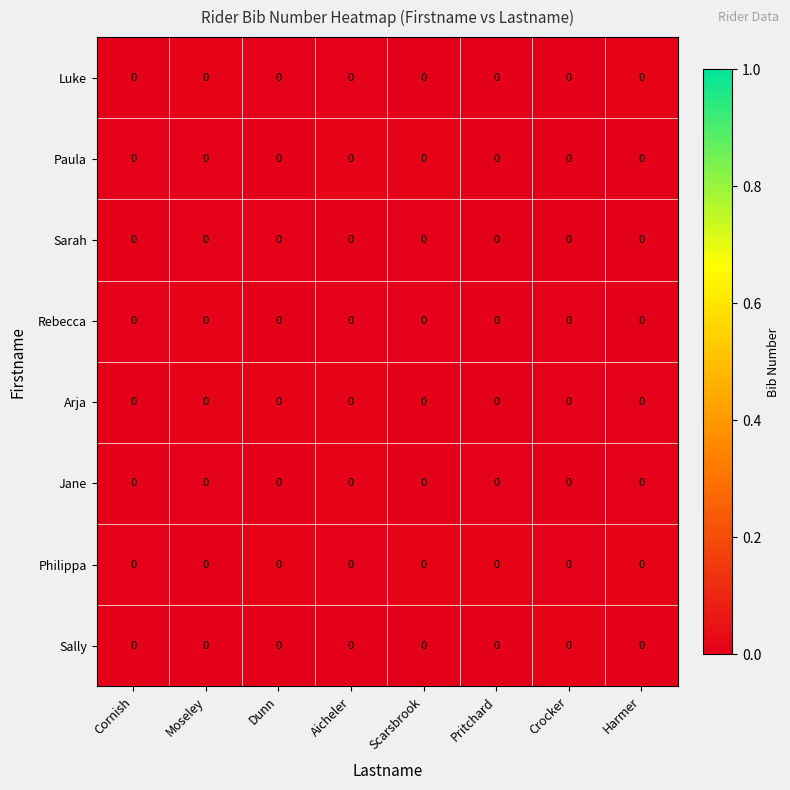

Rank the series by their maximum value, from highest to lowest.

Paula, Philippa, Arja, Luke, Jane, Sally, Rebecca, Sarah